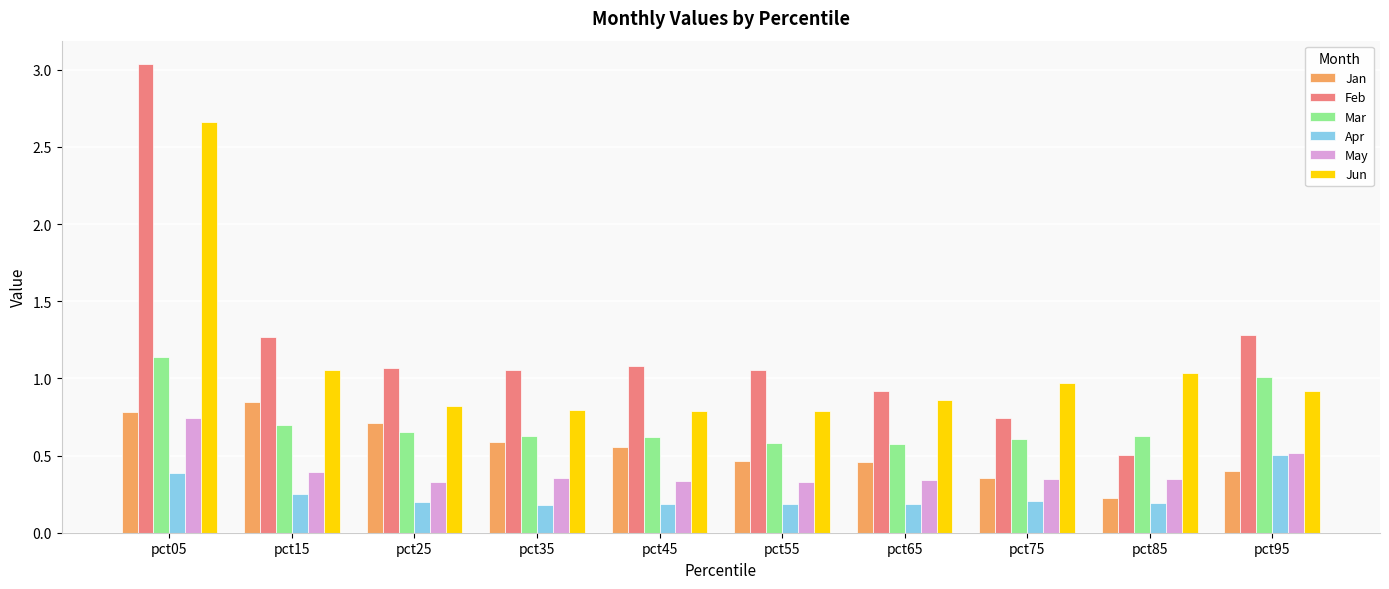

At how many categories does at least one series exceed 0?

10